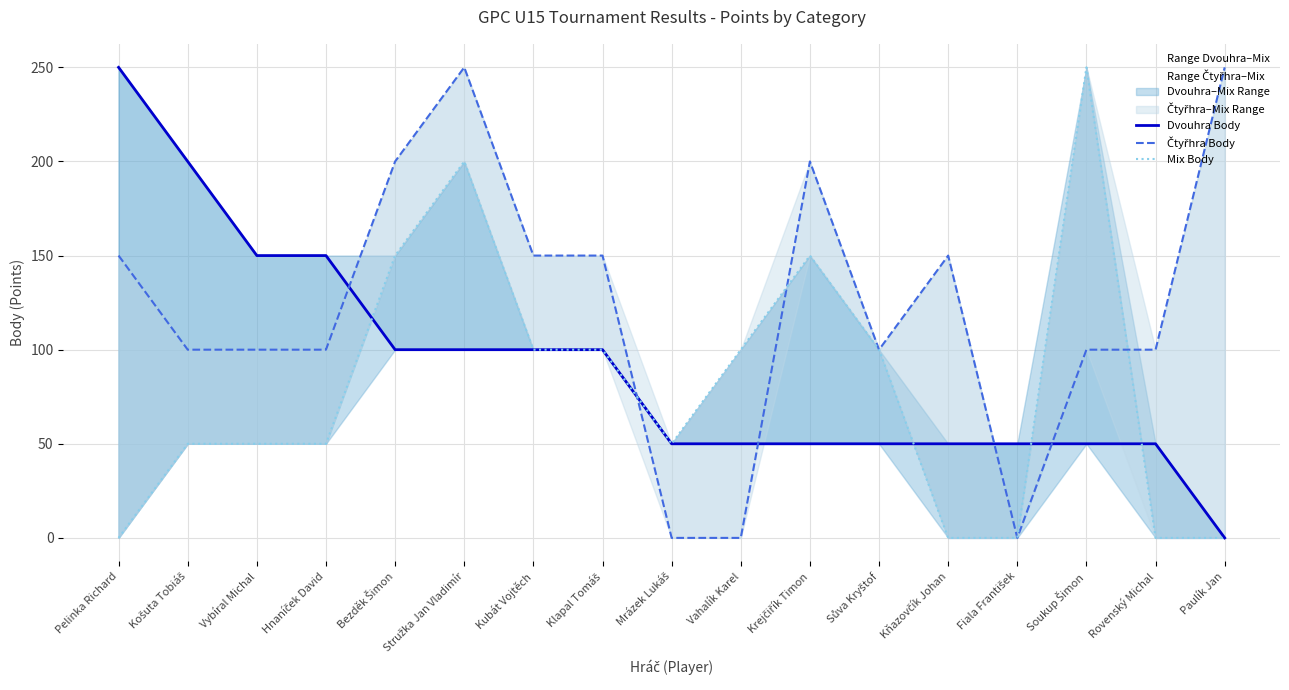

How many intersections are there between Dvouhra Body and Čtyřhra Body?

5